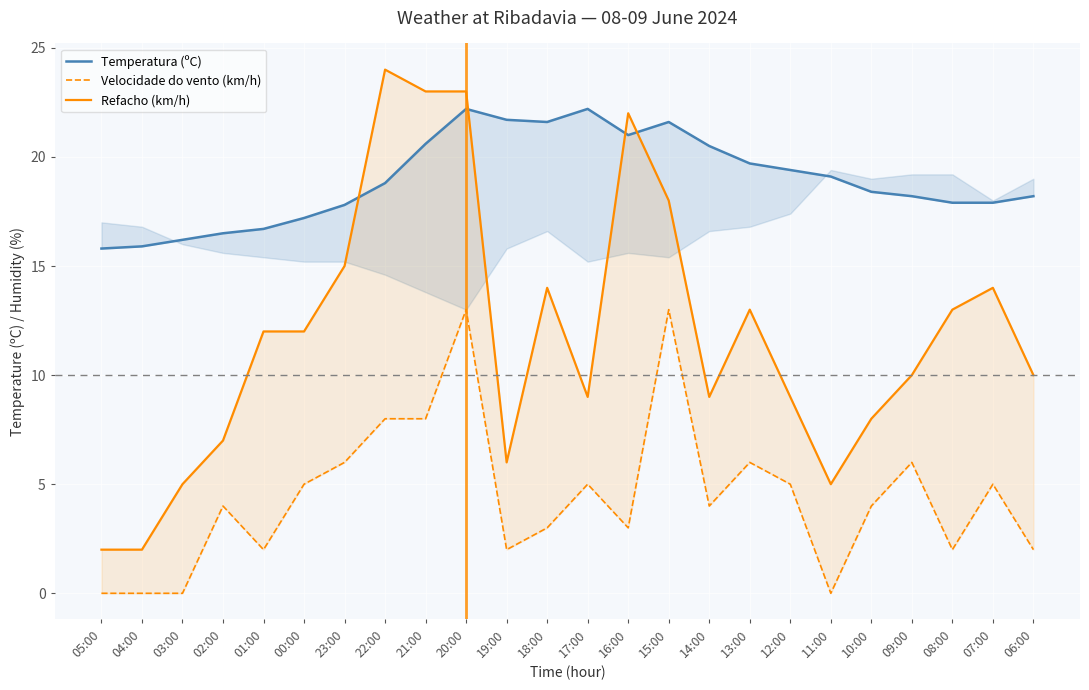

What is the average value of the Velocidade do vento (km/h) series?

4.4